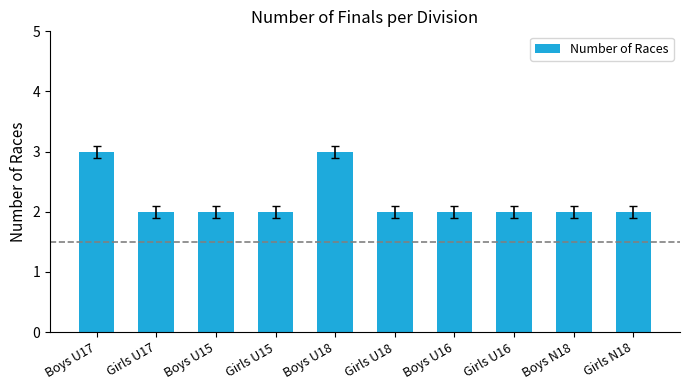

Does the chart contain stacked bars?

No